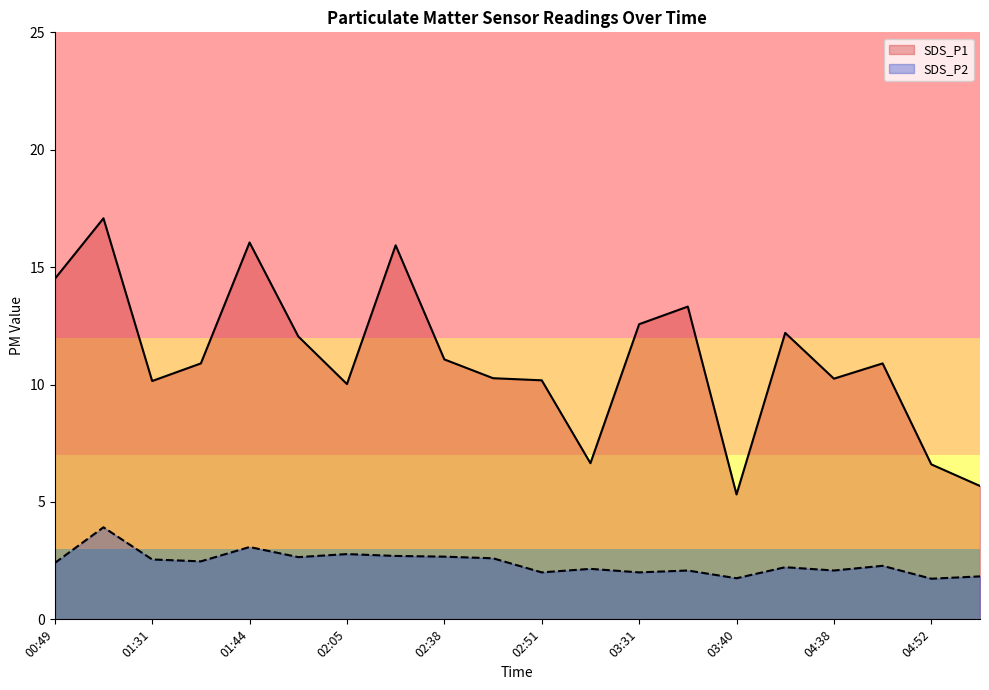

True or false: SDS_P2 and SDS_P1 intersect in this chart.

False